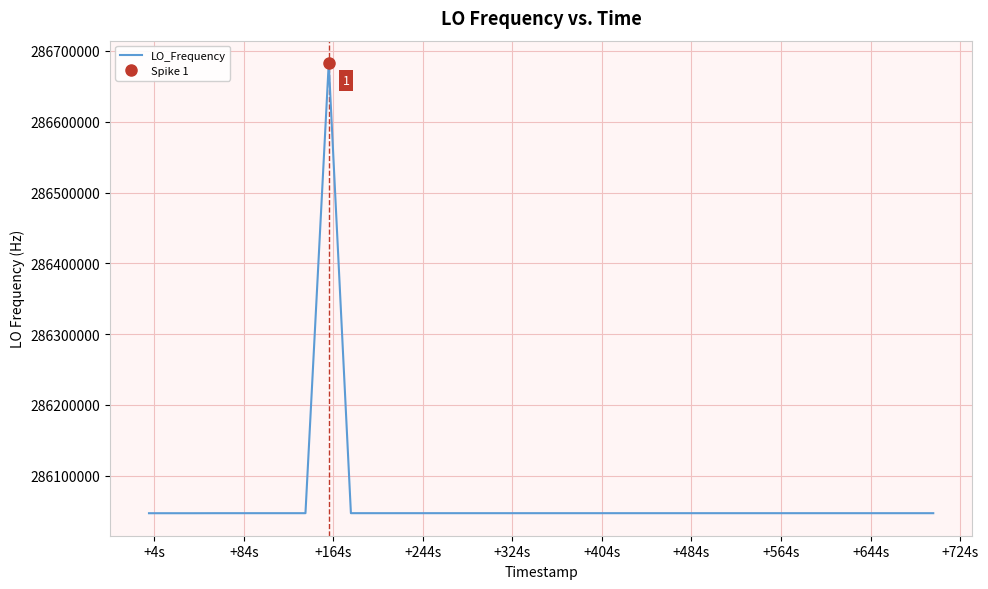

What is the minimum value for LO_Frequency?

286046944.5